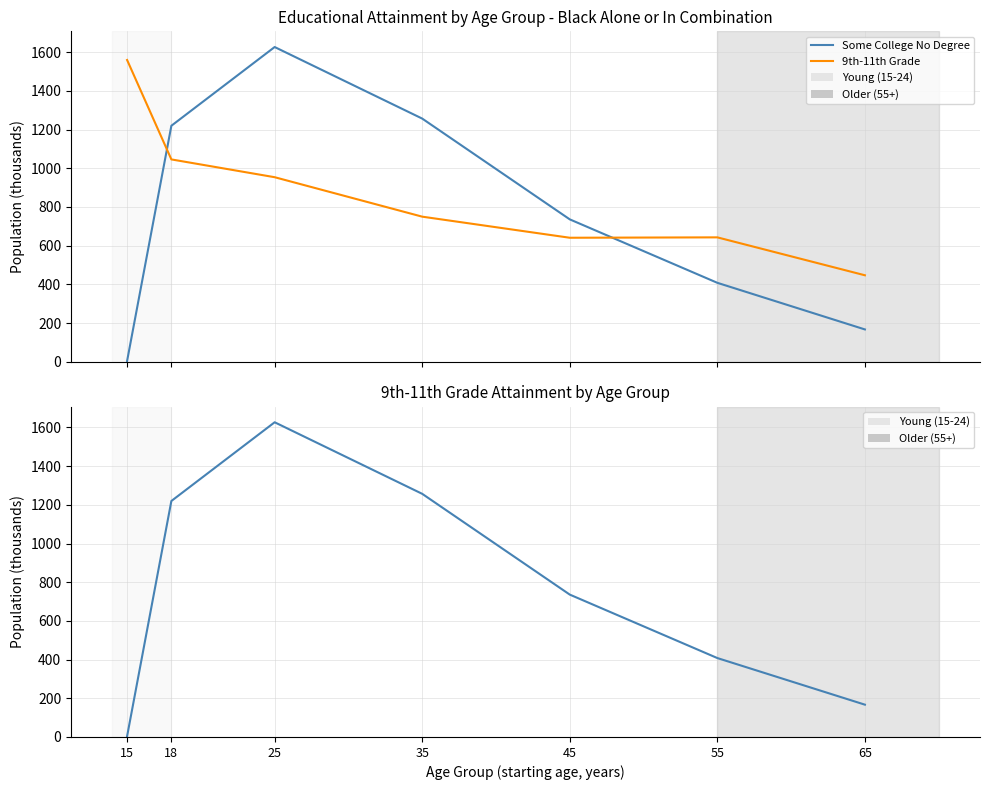

Read the Some College No Degree value at 45, to the nearest 50.

750